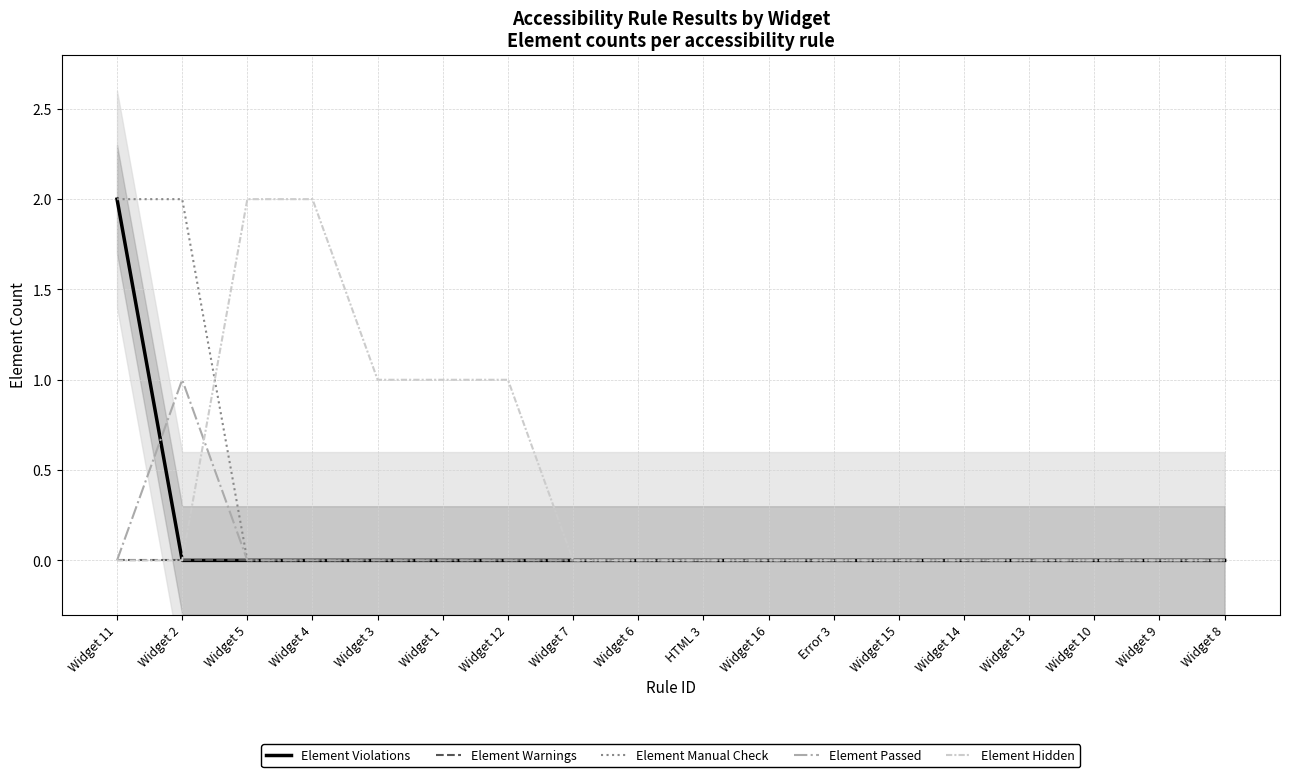

At how many categories does at least one series exceed 1?

4